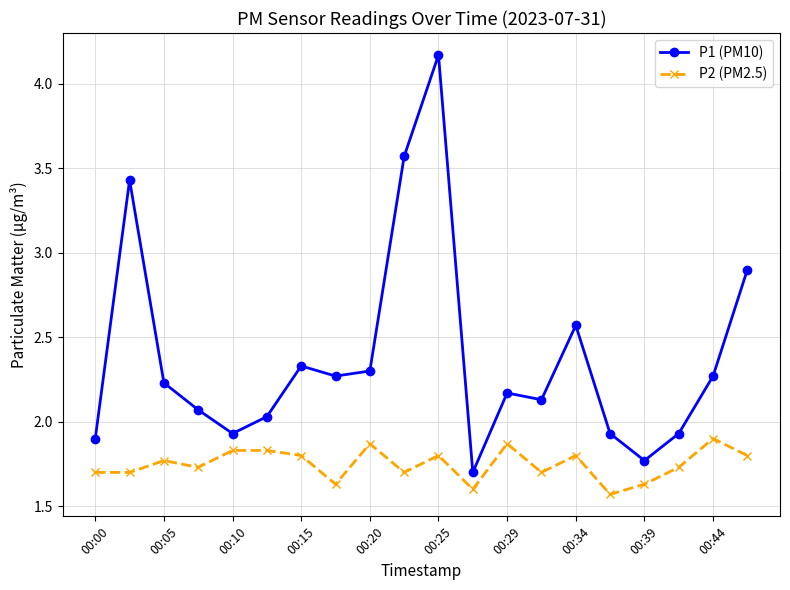

Rank the series by their average value, from highest to lowest.

P1 (PM10), P2 (PM2.5)